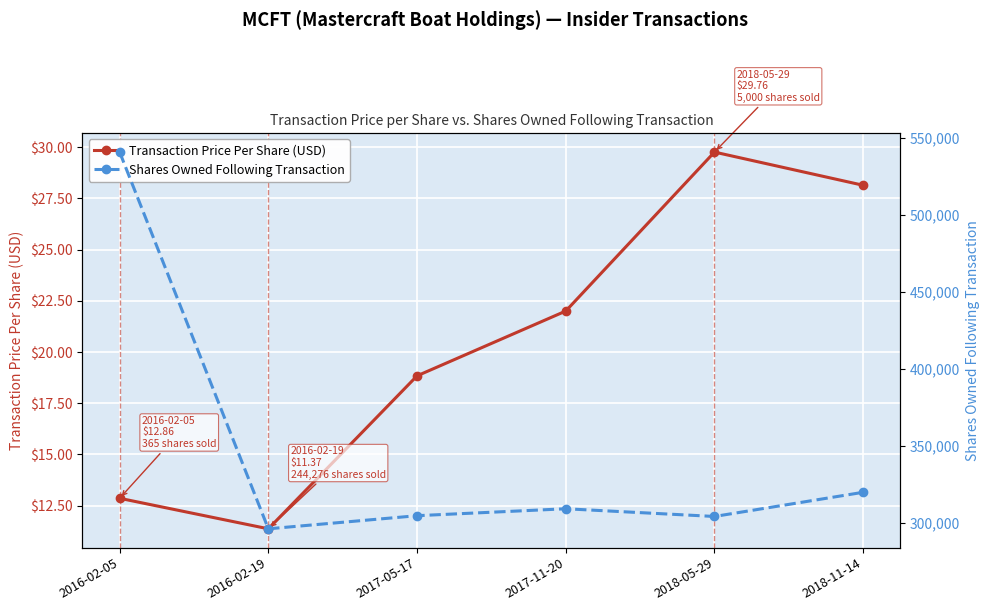

True or false: Shares Owned Following Transaction and Transaction Price Per Share (USD) intersect in this chart.

False